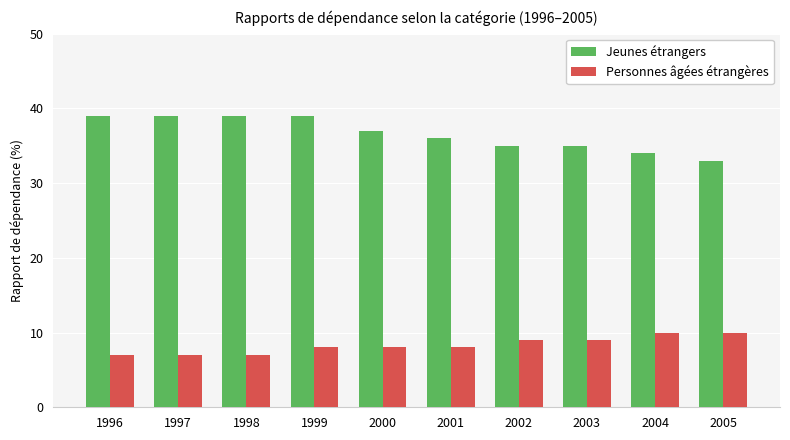

What is the lowest value of the Personnes âgées étrangères series?

7